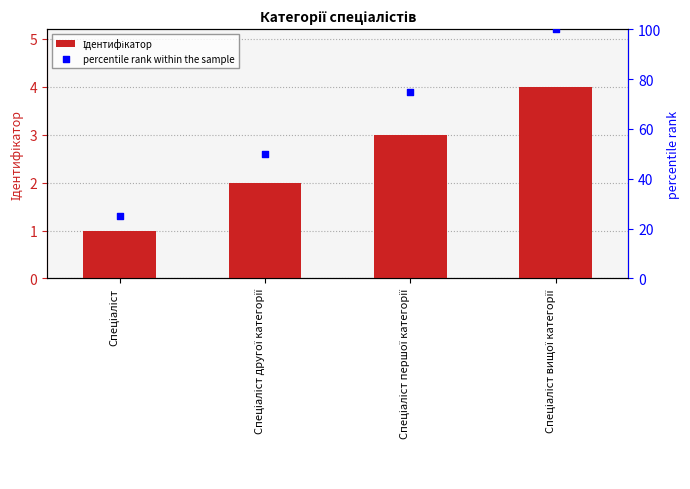

Which series has the widest spread of Y values?

percentile rank within the sample